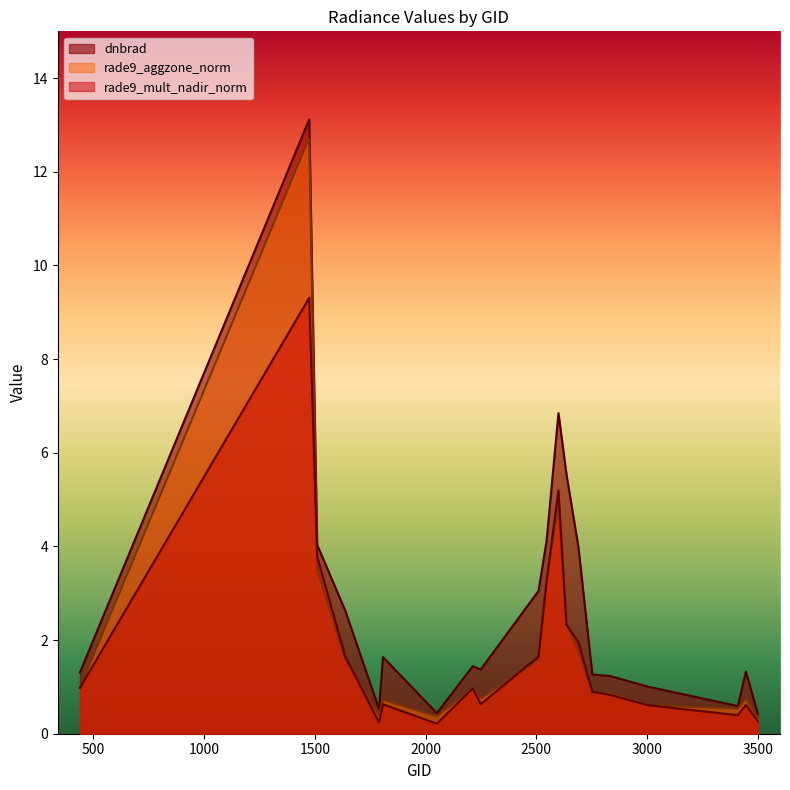

Which category has the lowest value in the rade9_mult_nadir_norm series?

2051